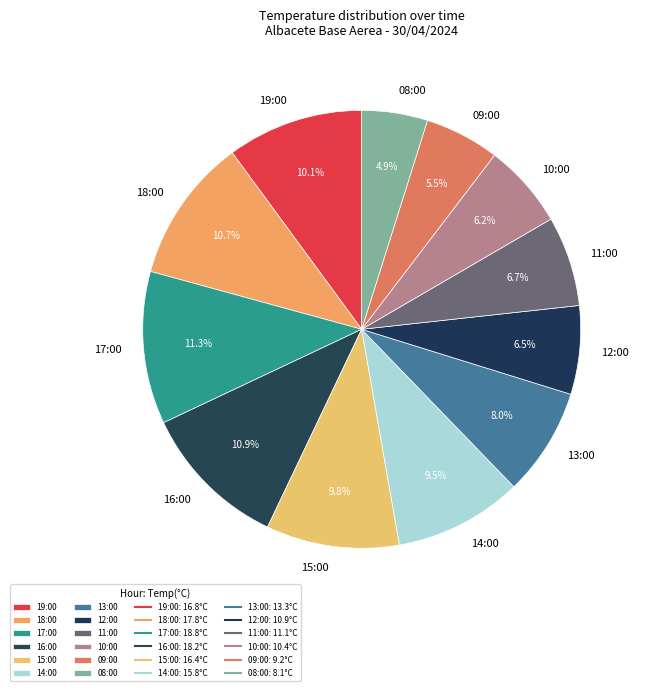

What percentage do 16:00 and 10:00 together represent?

17.1%